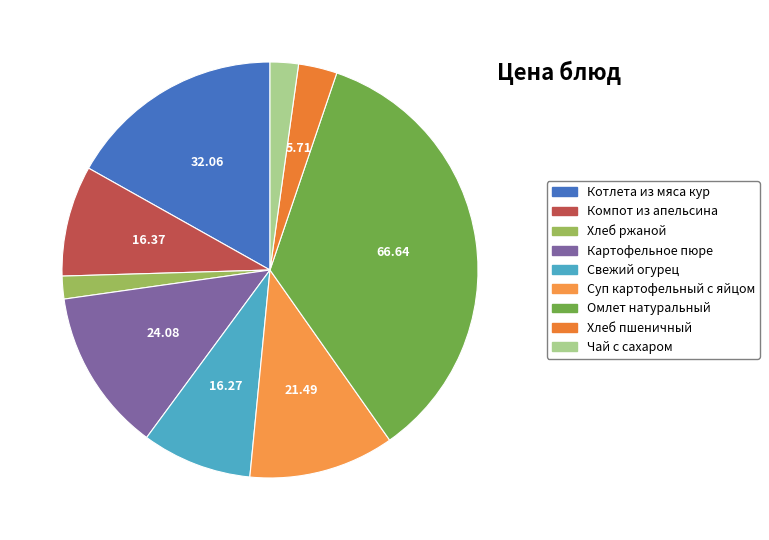

Rank the categories by value from highest to lowest.

Омлет натуральный, Котлета из мяса кур, Картофельное пюре, Суп картофельный с яйцом, Компот из апельсина, Свежий огурец, Хлеб пшеничный, Чай с сахаром, Хлеб ржаной